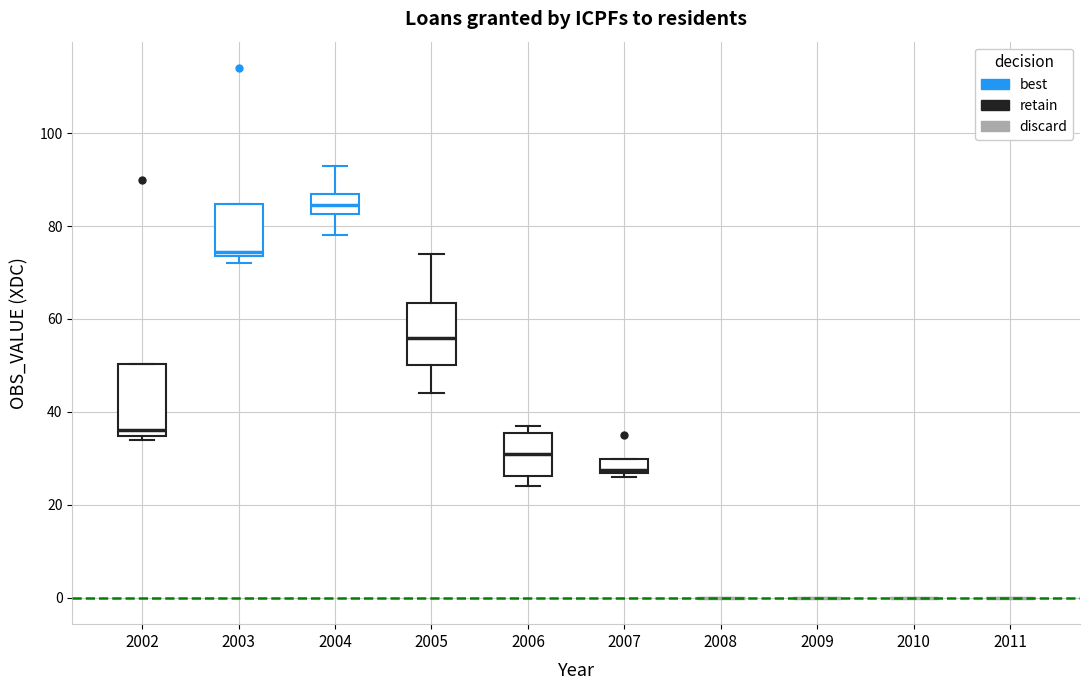

Reading left to right, read every box against the y-axis: the position of its median line, the range the box covers, and the ends of its whiskers. The values are not printed on the chart, so give them approximately, as read against the axis.

2002: median 36, box 34 to 50, whiskers 34 (just below the box's lower edge) to 50
2003: median 74 (just above the box's lower edge), box 74 to 84, whiskers 72 to 84
2004: median 84, box 82 to 88, whiskers 78 to 94
2005: median 56, box 50 to 64, whiskers 44 to 74
2006: median 32, box 26 to 36, whiskers 24 to 38
2007: median 28, box 26 to 30, whiskers 26 (just below the box's lower edge) to 30
2008: box collapsed to a line at 0, whiskers 0 to 0
2009: box collapsed to a line at 0, whiskers 0 to 0
2010: box collapsed to a line at 0, whiskers 0 to 0
2011: box collapsed to a line at 0, whiskers 0 to 0